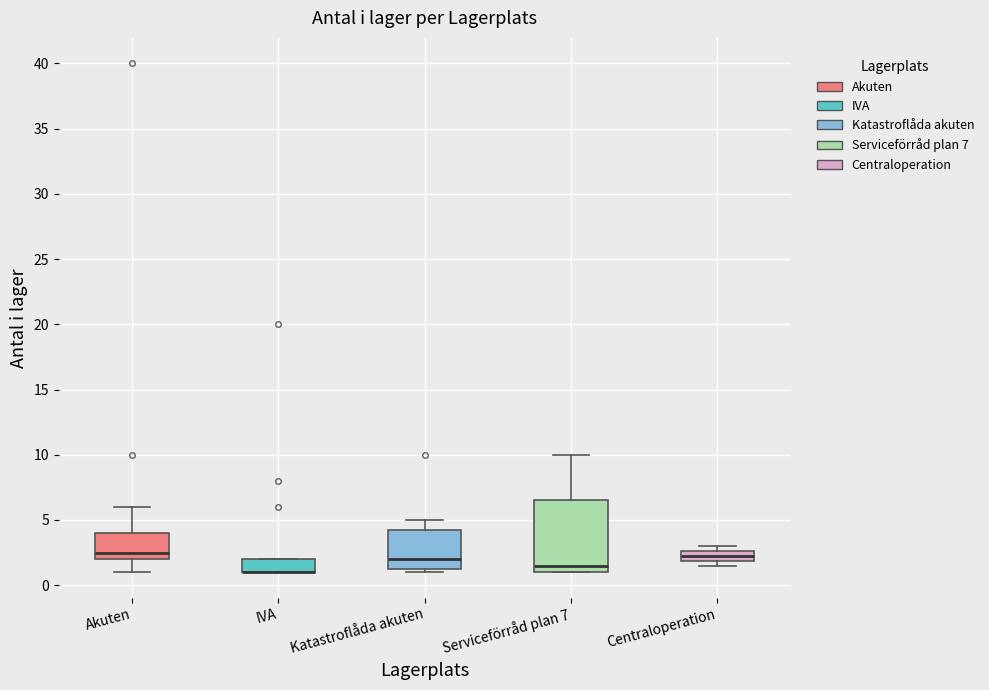

Where is the upper edge of the box for Serviceförråd plan 7 on the y-axis? The values are not printed on the chart, so give them approximately, as read against the axis.

6.5